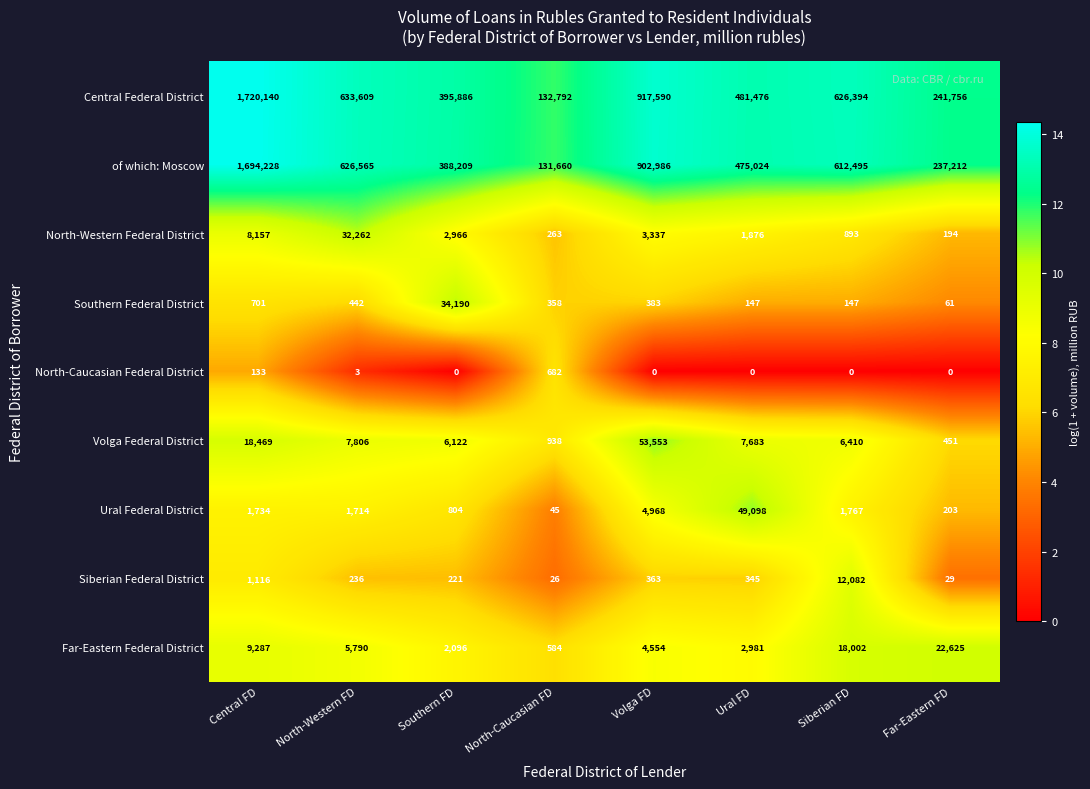

Which series has the widest spread of values?

Central Federal District